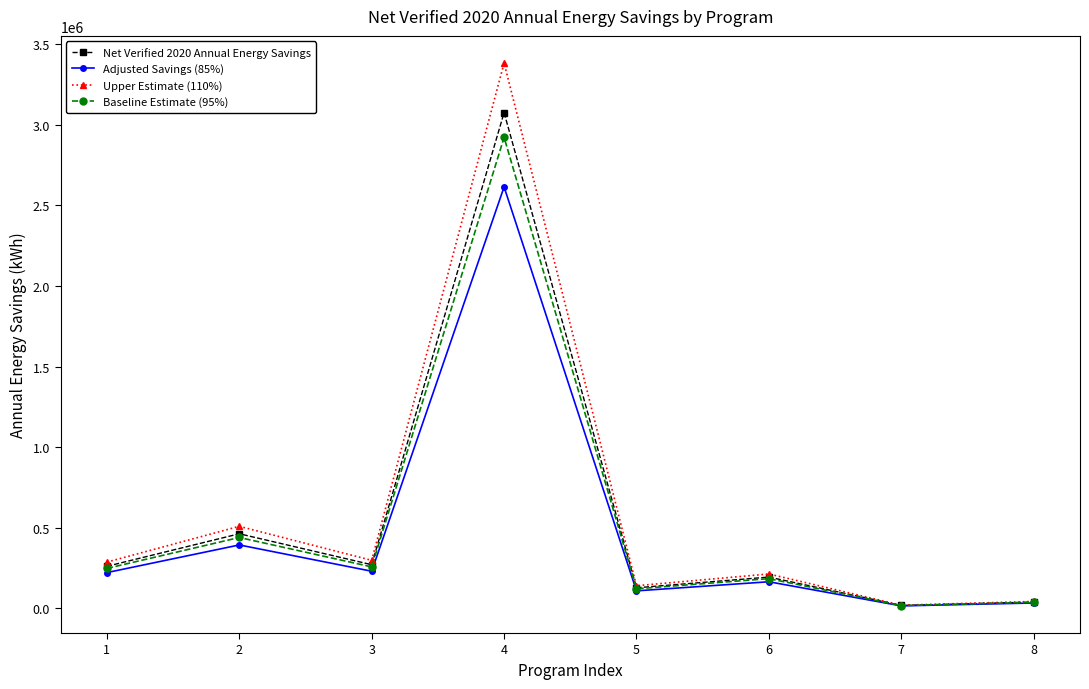

At which label does Upper Estimate (110%) first exceed 286518?

1